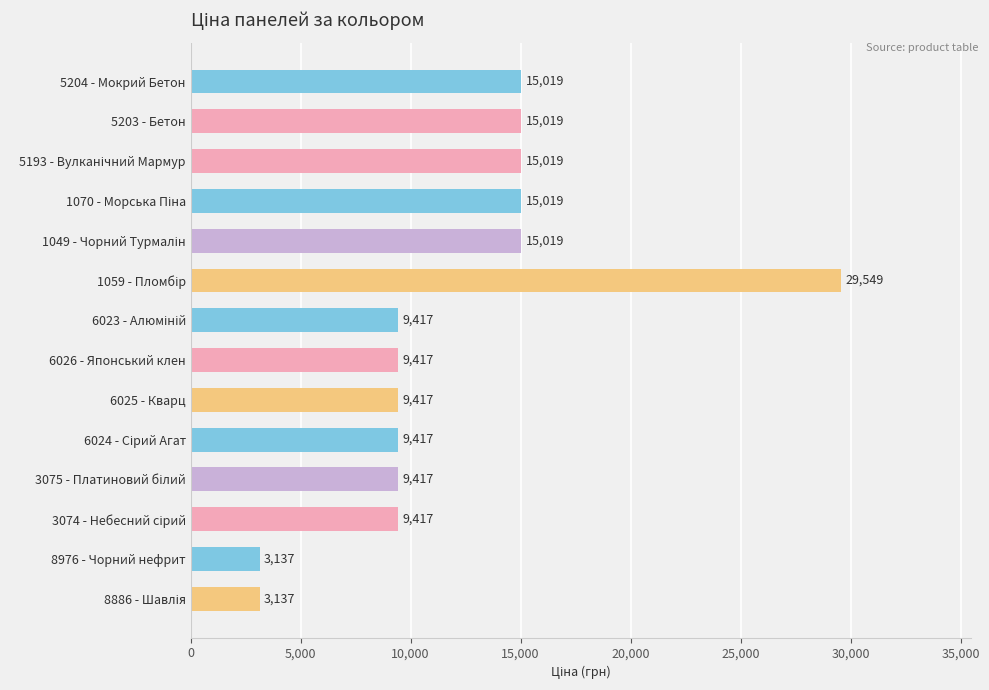

True or false: the data shows 9416.9 at 6026 - Японський клен.

True